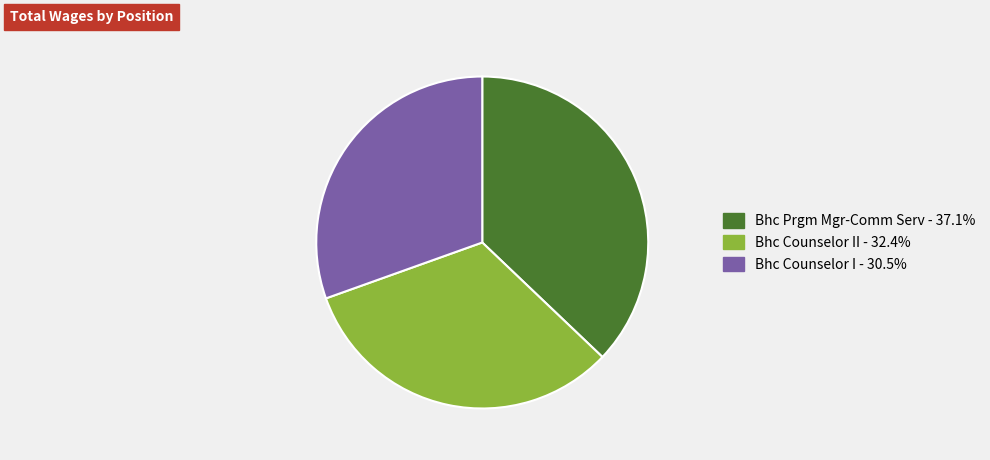

Combined, do Bhc Counselor I - 30.5% and Bhc Prgm Mgr-Comm Serv - 37.1% account for over 50%?

Yes